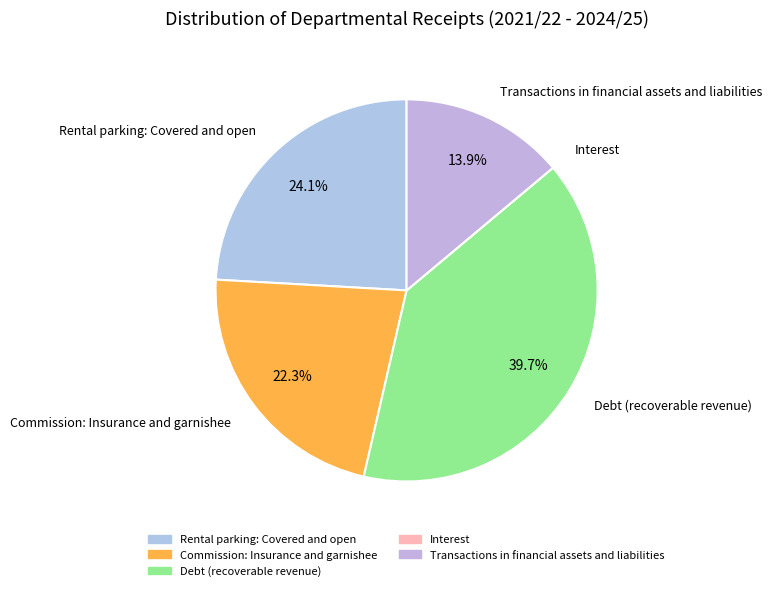

How many slices are in this pie chart?

5